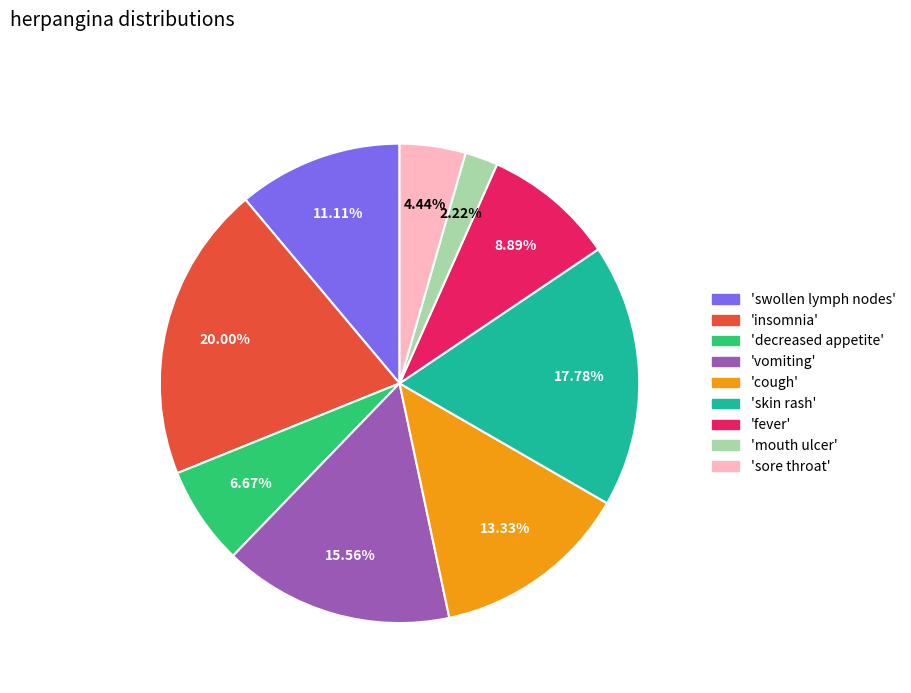

Is there any slice that represents more than half of the pie?

No